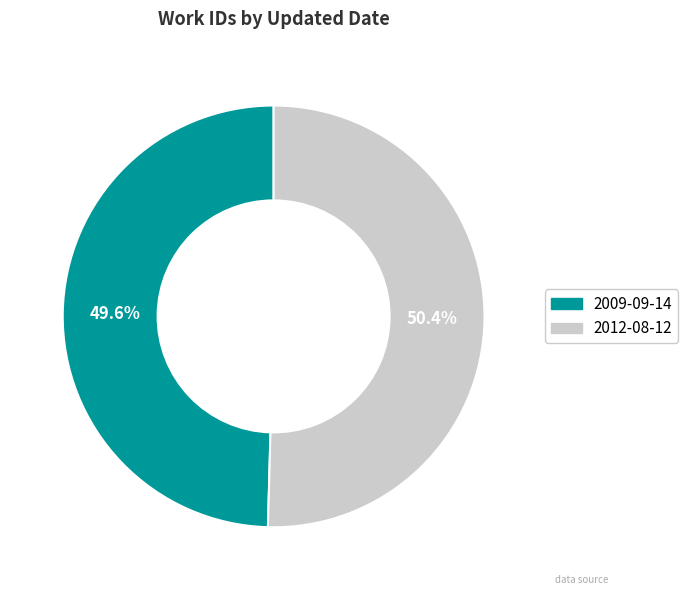

Do 2009-09-14 and 2012-08-12 together represent more than half of the pie?

Yes